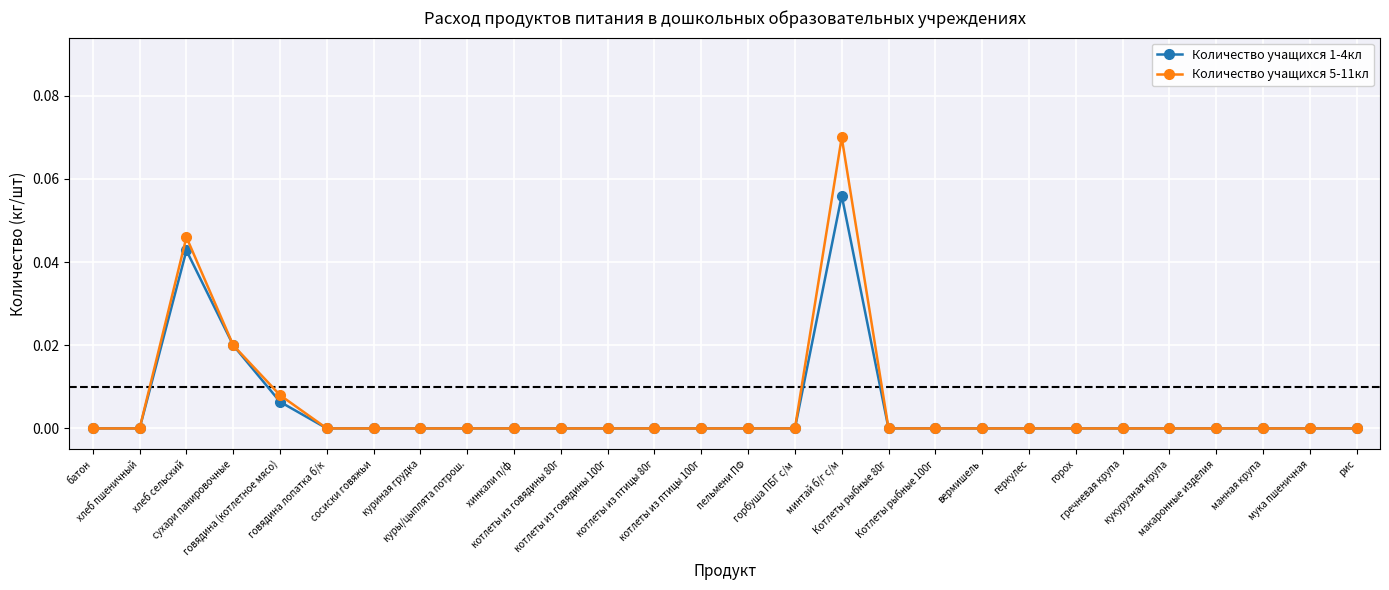

Count the Количество учащихся 1-4кл values in the range 0 to 1.

28